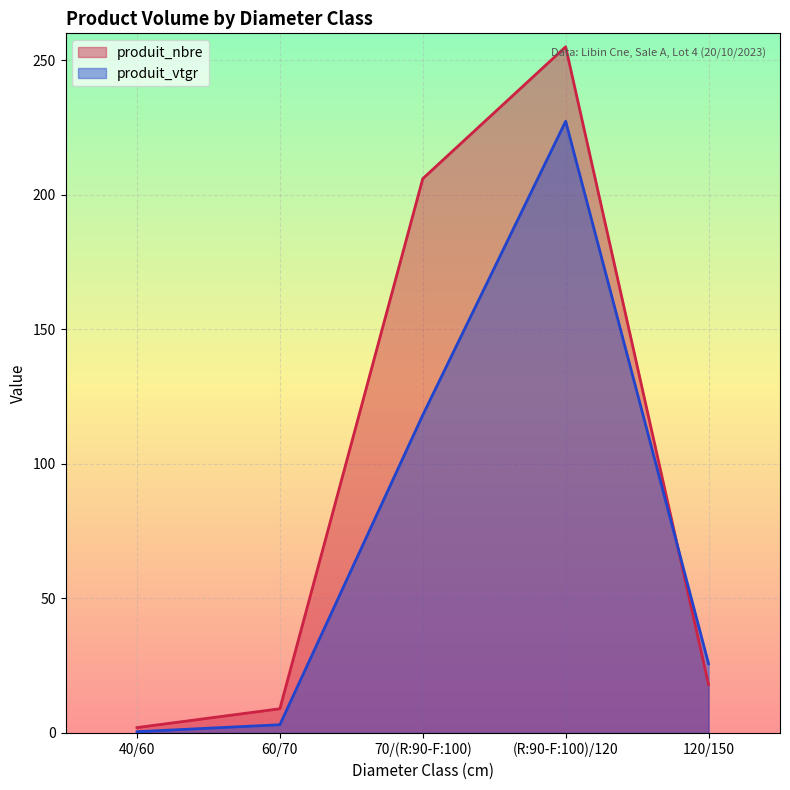

What is the total value across all series at 40/60?

2.5